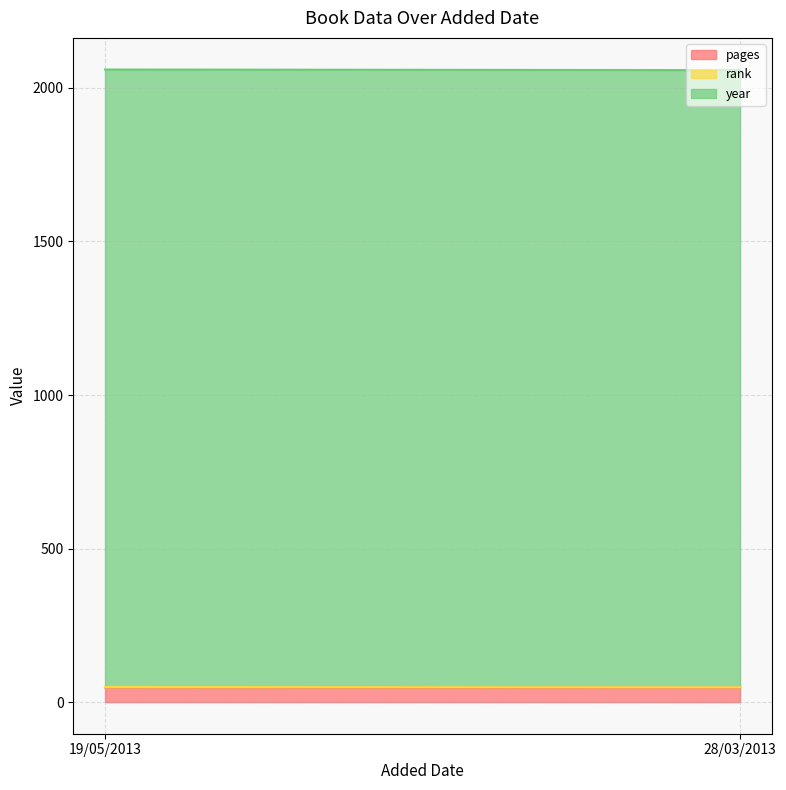

What is the highest value of the year series?

2011